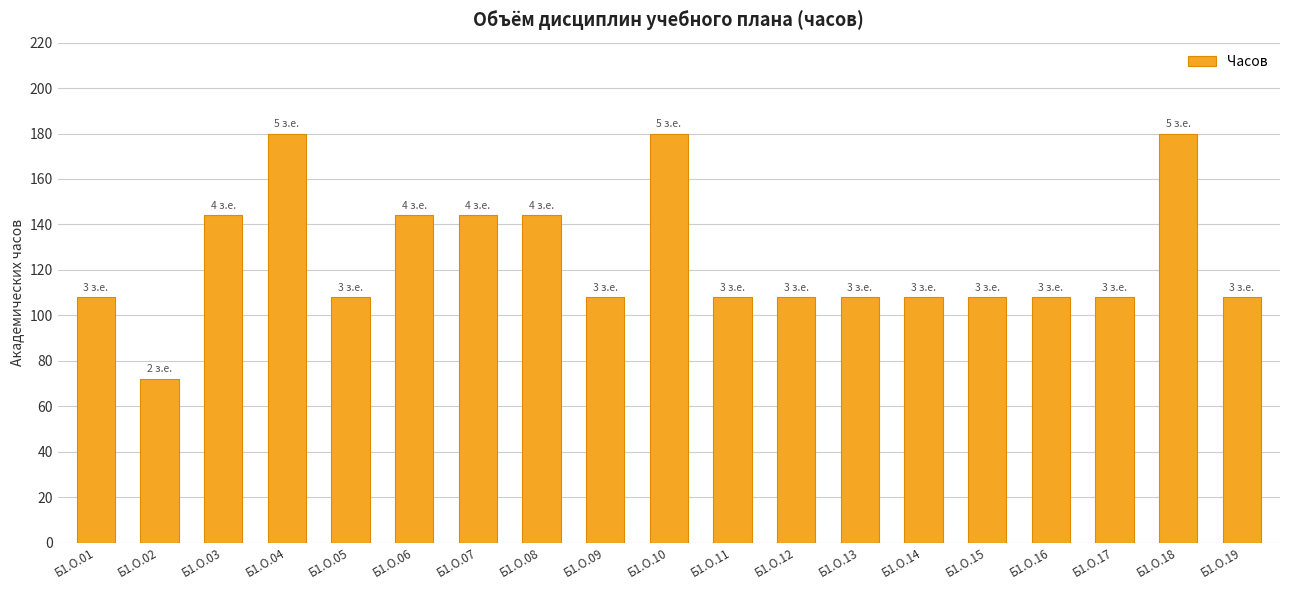

What is the smallest value displayed?

72